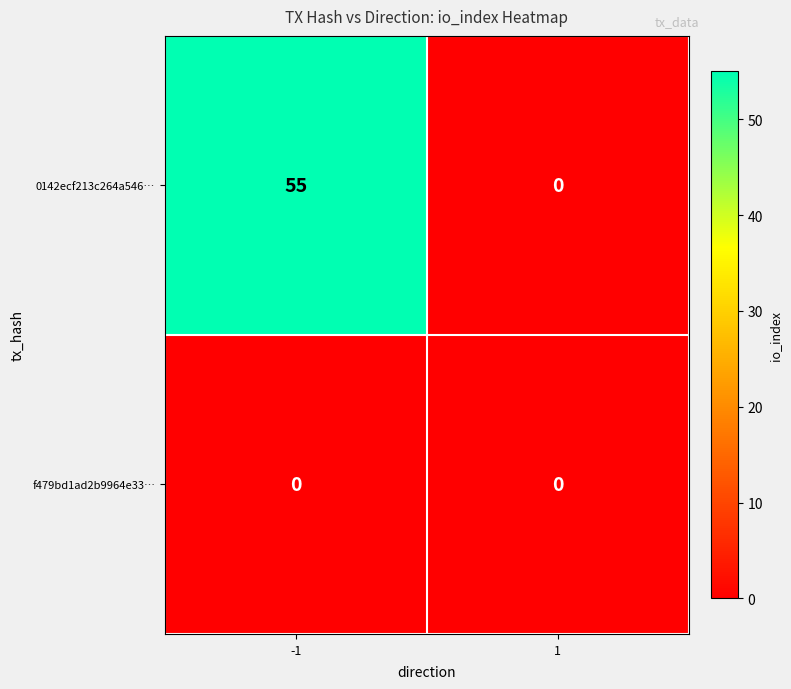

At how many categories does at least one series exceed 23?

1